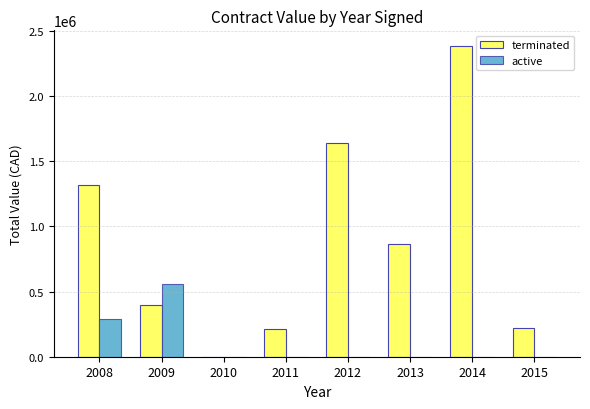

Count the number of data series in this chart.

2